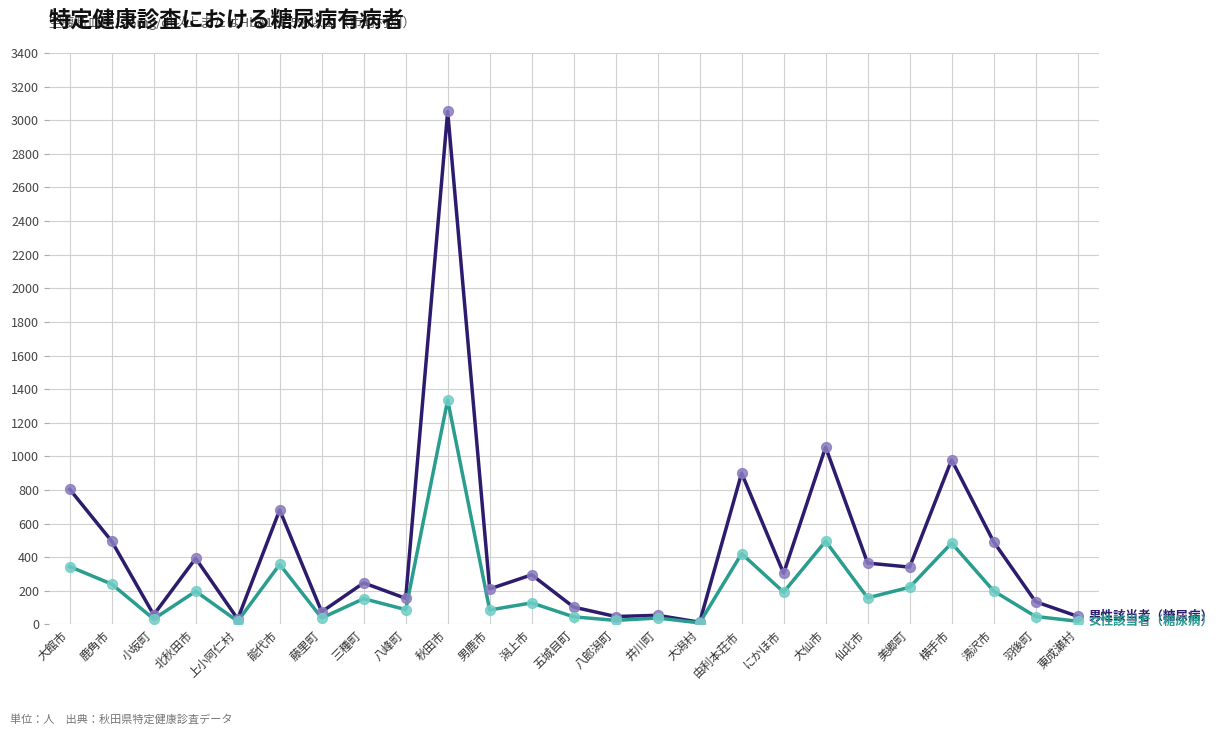

At which category is the sum across all series the highest?

秋田市